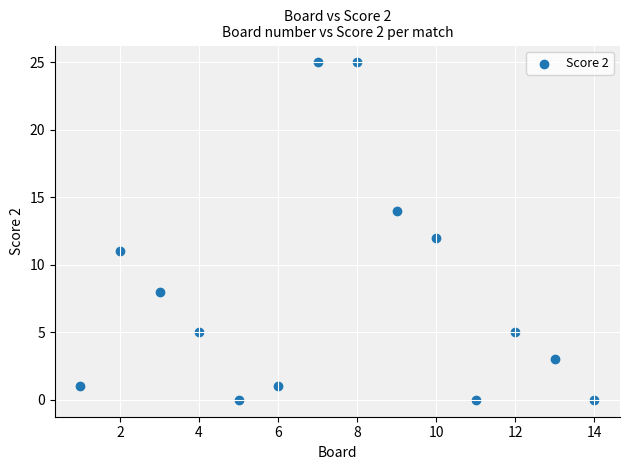

List the coordinates of all points as (Y, X) pairs, reading left to right.

(1, 1)  (11, 2)  (8, 3)  (5, 4)  (0, 5)  (1, 6)  (25, 7)  (25, 8)  (14, 9)  (12, 10)  (0, 11)  (5, 12)  (3, 13)  (0, 14)